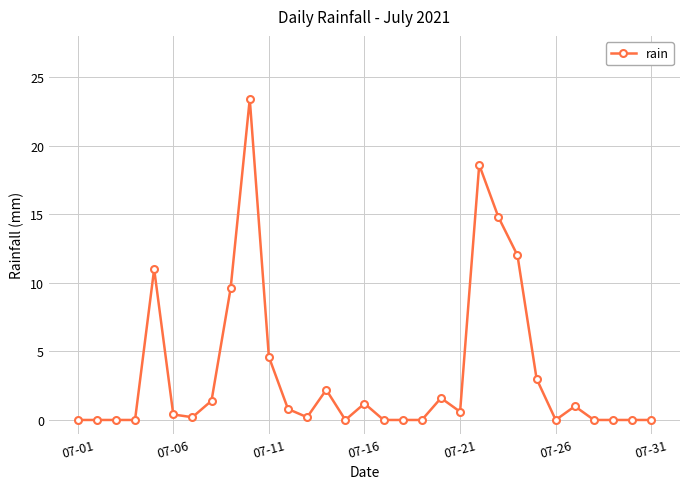

What is the greatest value displayed?

23.4